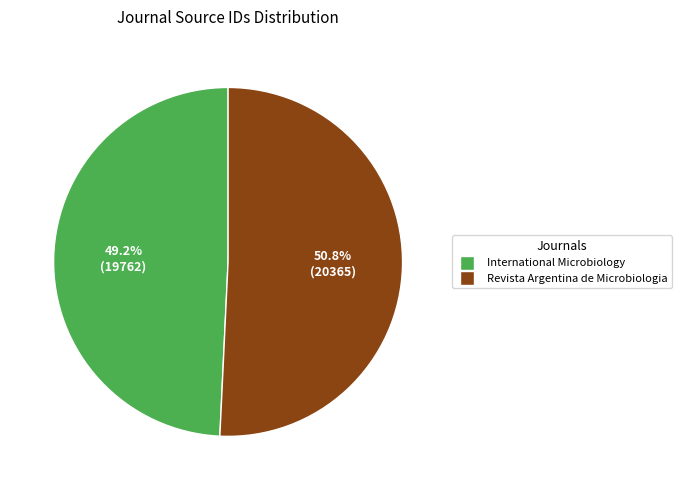

How many slices are in this pie chart?

2